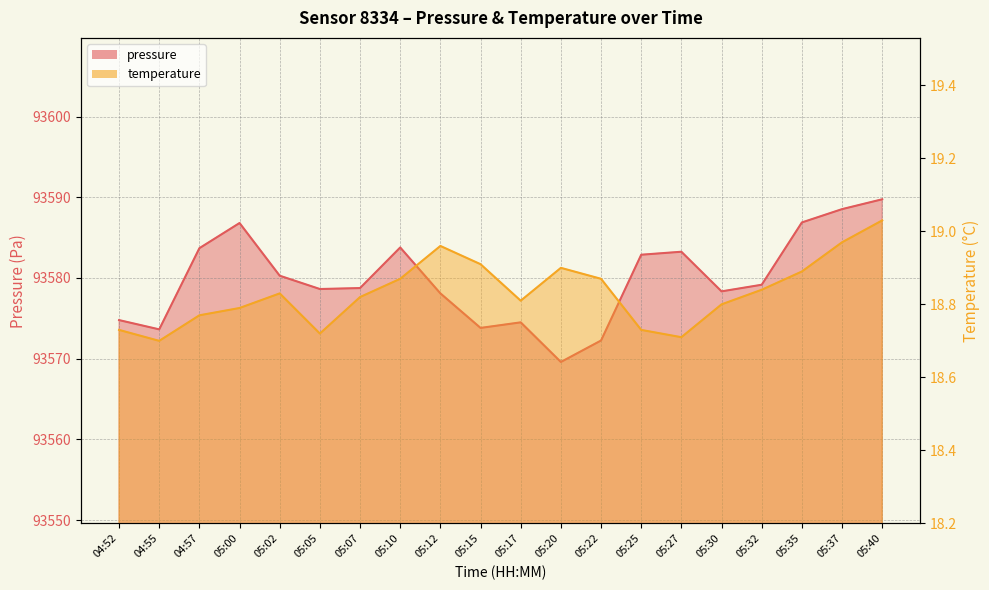

What are all the series names shown in the legend?

pressure, temperature